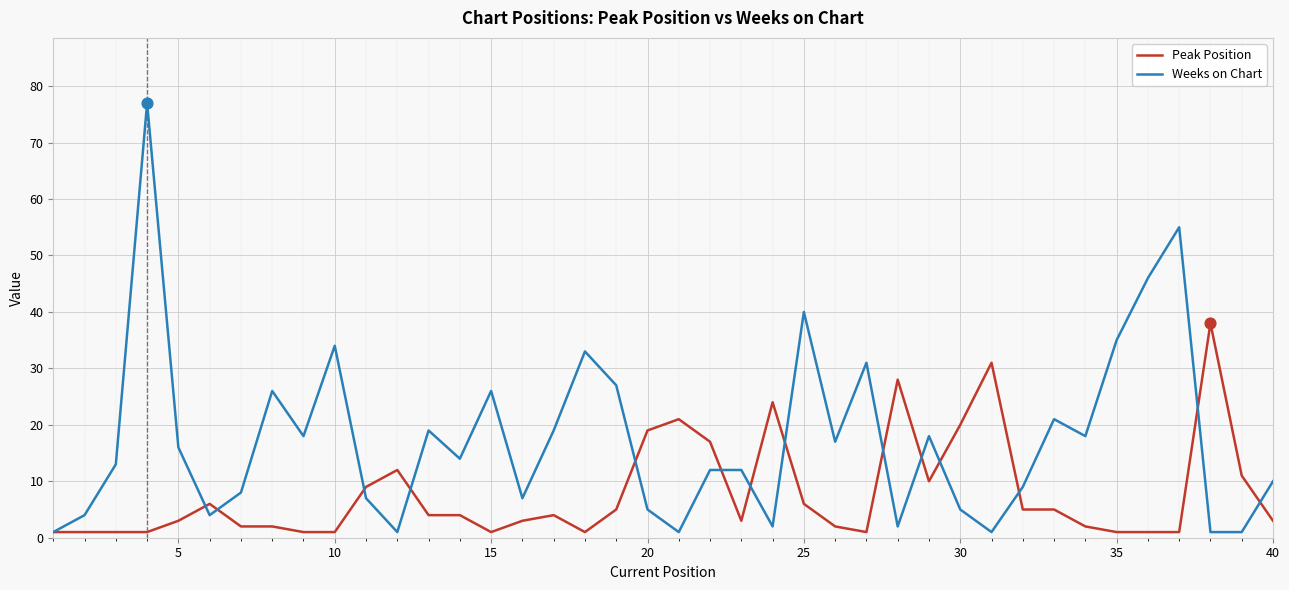

Which series has the largest total across all categories?

Weeks on Chart